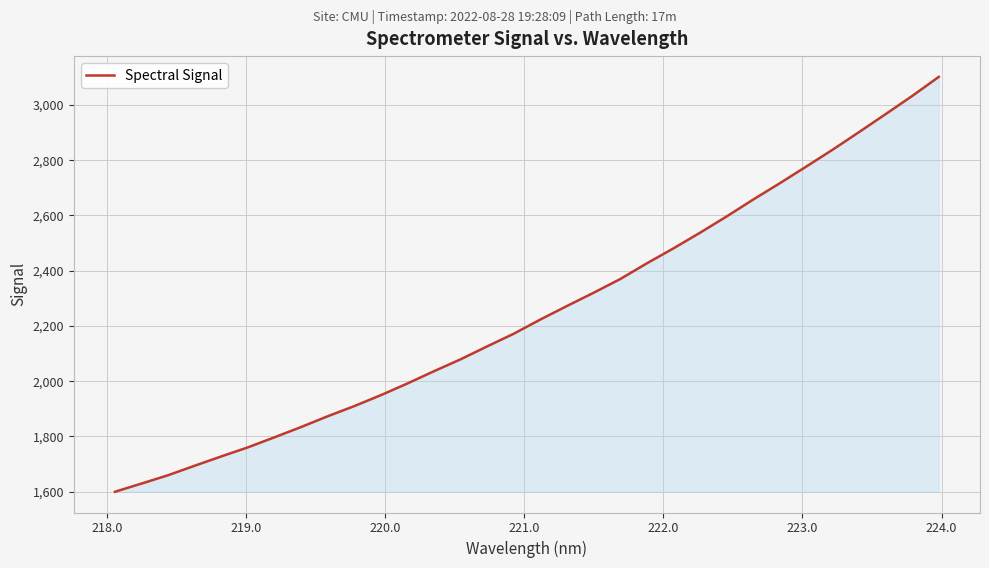

What is the difference between the maximum and minimum values?

1502.5